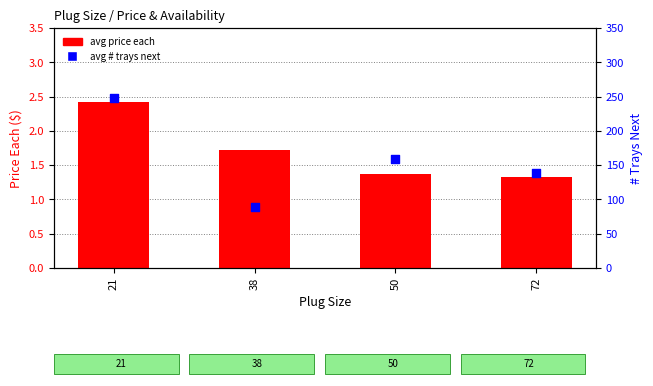

Is the value of avg price each at 38 greater than the value of avg # trays next at 38?

No